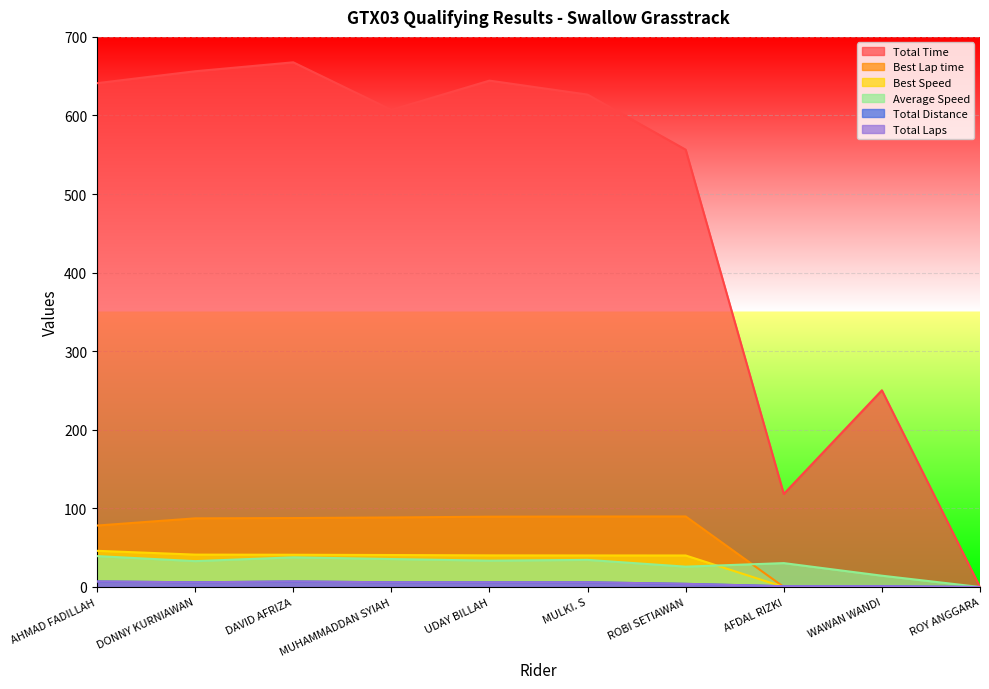

Reading right to left, what are all the values shown in this chart?

Total Time: 0.0	250.3	118.4	556.5	626.5	644.3	607.1	667.6	656.3	641.1
Best Lap time: 0.0	0.0	0.0	89.8	89.7	89.5	88.5	87.7	87.4	78.2
Best Speed: 0.0	0.0	0.0	40.1	40.1	40.2	40.7	41.0	41.2	46.0
Average Speed: 0.0	14.4	30.4	25.9	34.5	33.5	35.6	37.7	32.9	39.3
Total Distance: 0.0	1.0	1.0	4.0	6.0	6.0	6.0	7.0	6.0	7.0
Total Laps: 0.0	1.0	1.0	4.0	6.0	6.0	6.0	7.0	6.0	7.0